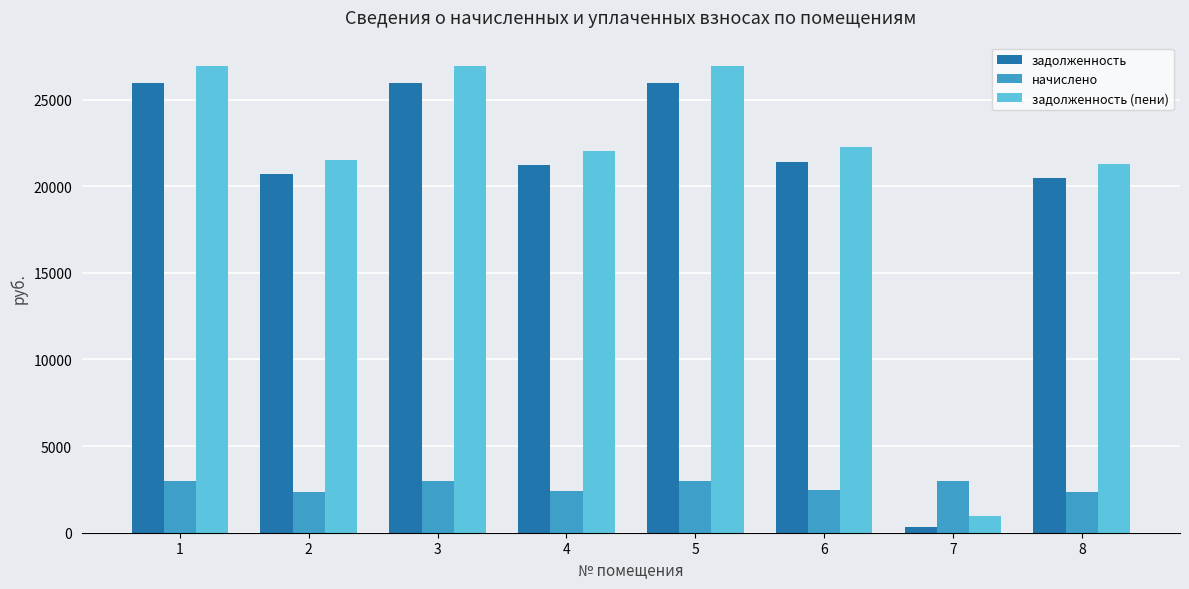

Which series changed the most between 1 and 6?

задолженность (пени)